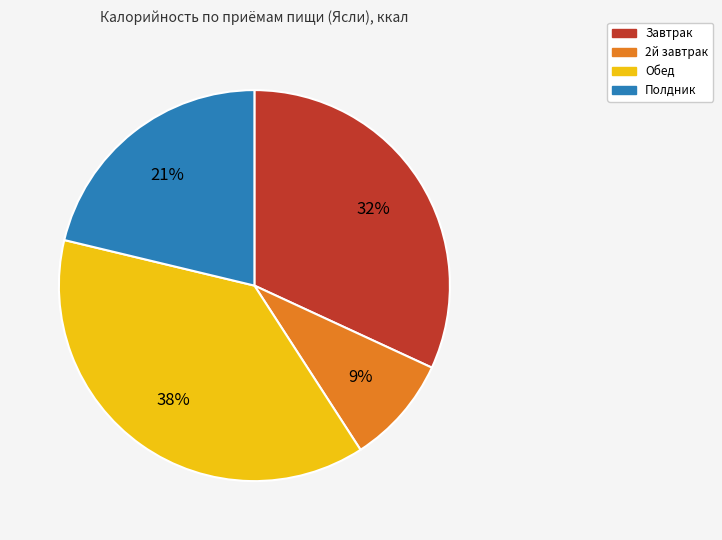

Is there a majority slice in this chart?

No